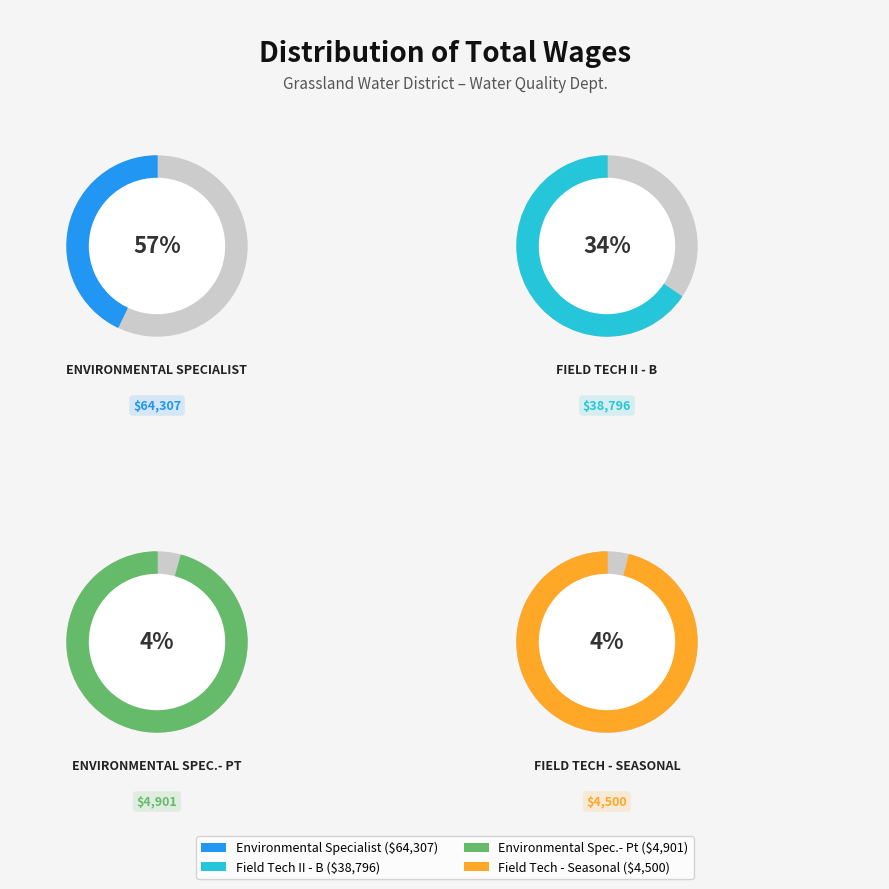

What is the ratio of the value at Environmental Spec.- Pt to the value at Field Tech II - B?

0.1